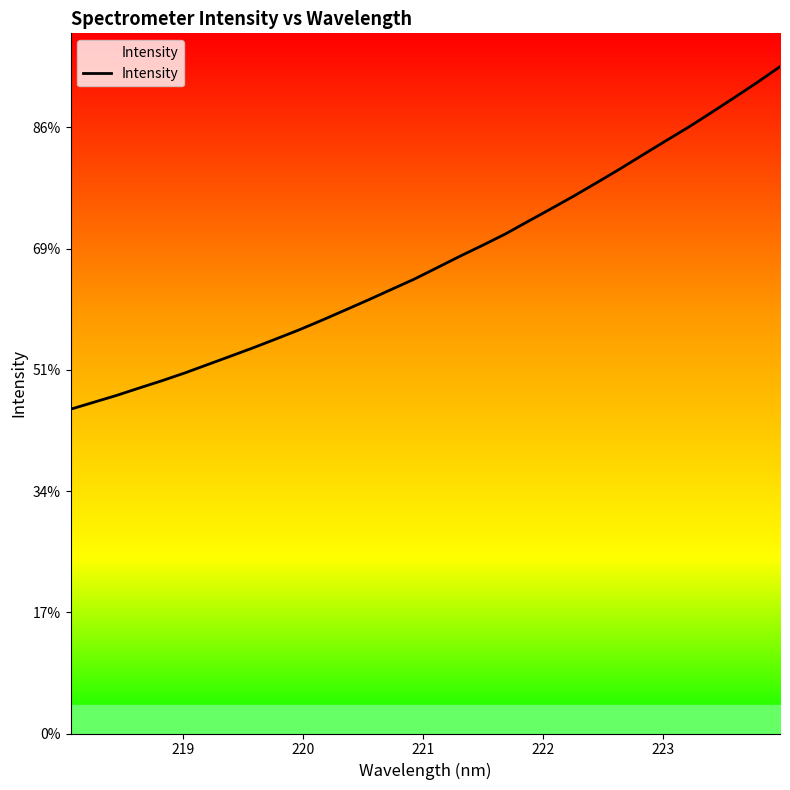

Does the chart have visible grid lines?

No